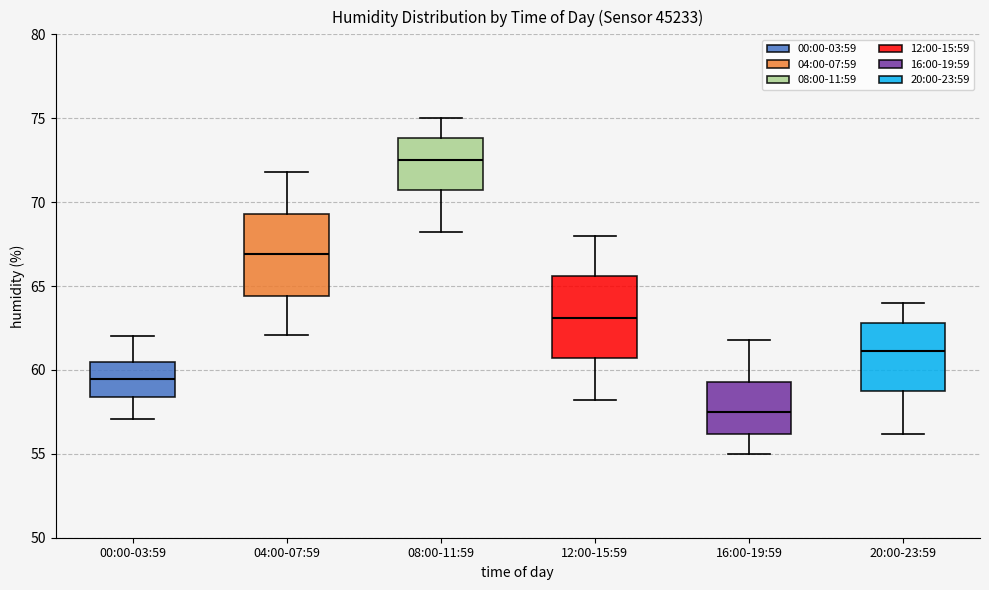

Which box has the lowest median line?

16:00-19:59